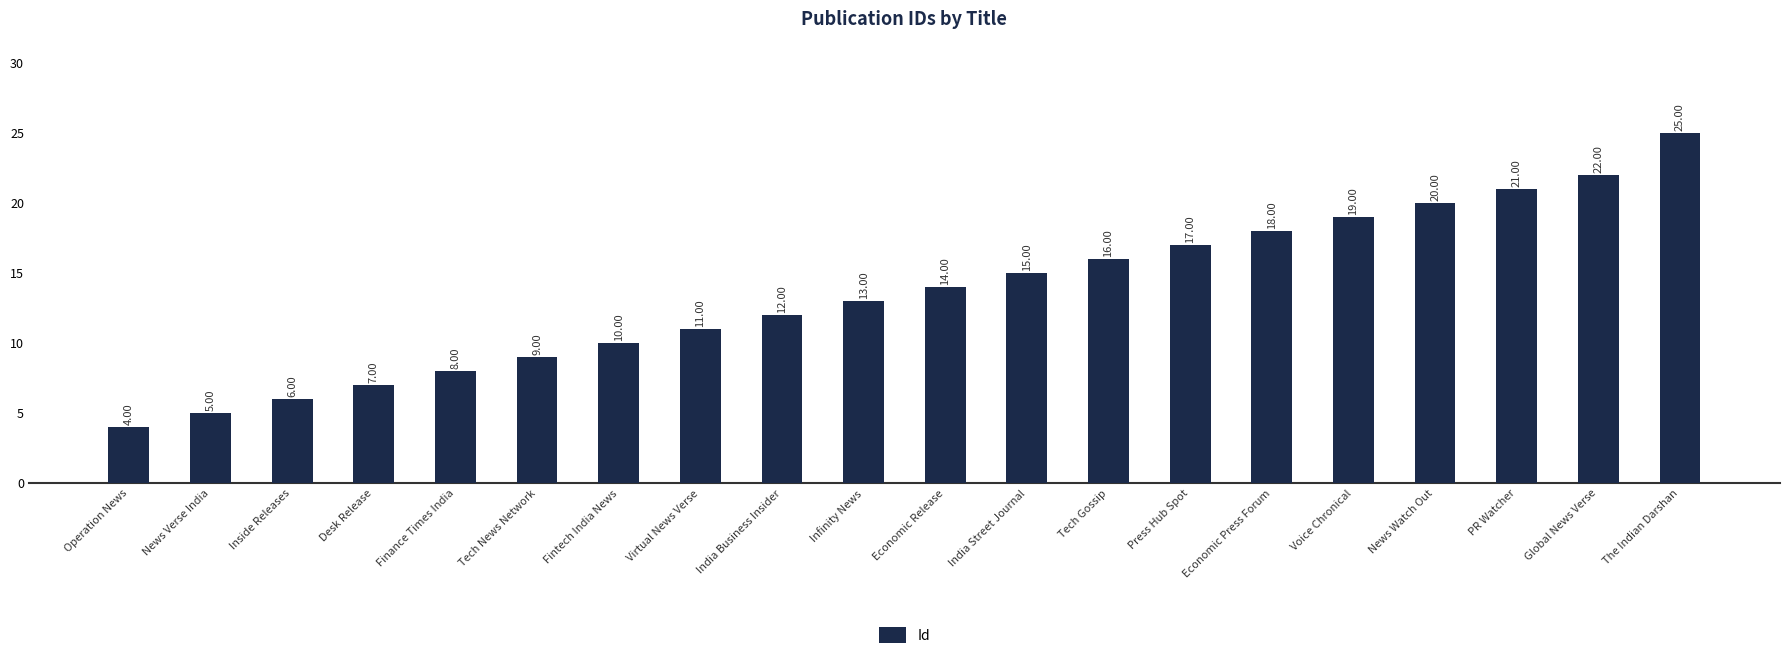

What is the value of the 17th bar from the left?

20